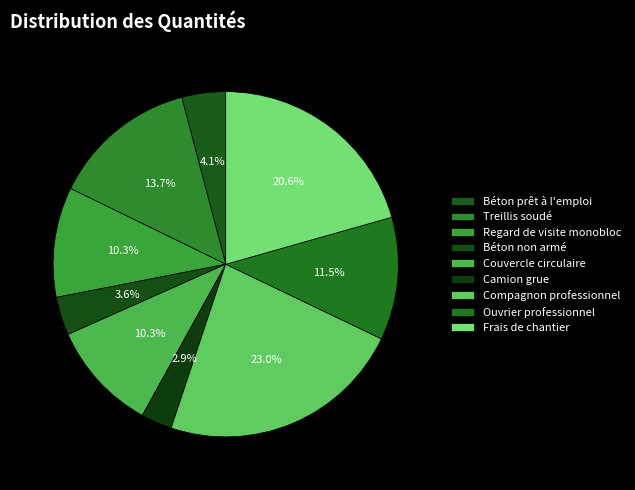

Which category has the smallest portion of the pie?

Camion grue